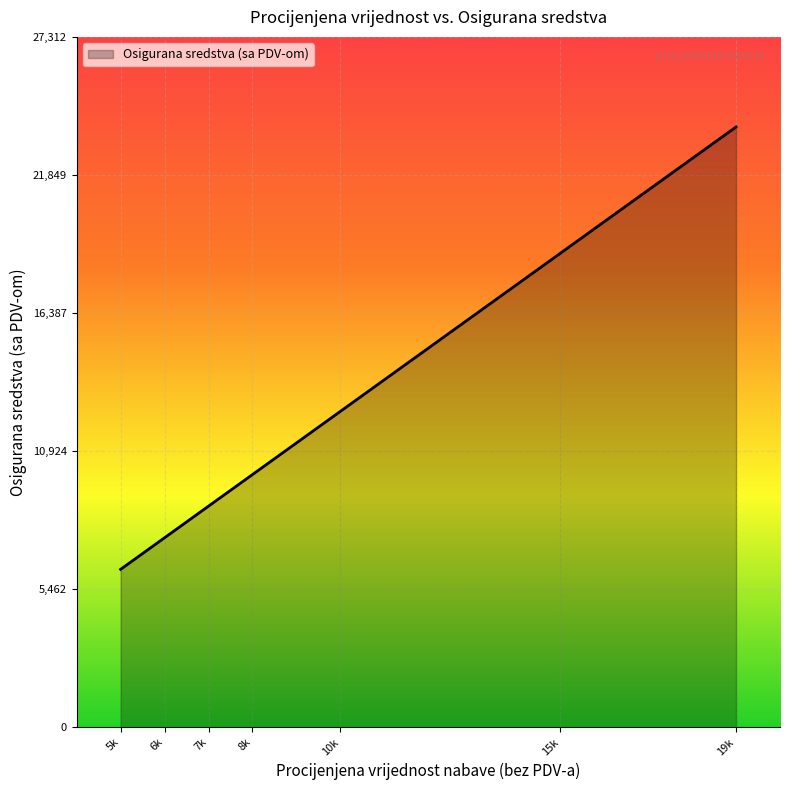

Does the chart display data point markers on the line(s)?

No